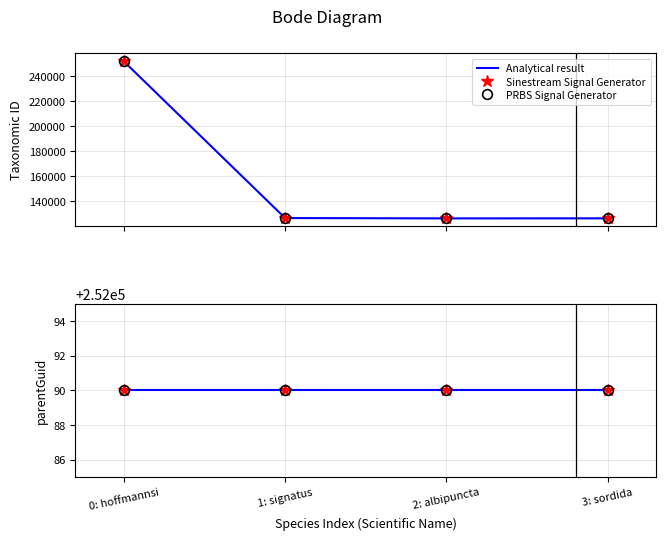

Is the value of Sinestream Signal Generator at 2: albipuncta greater than the value of parentGuid (Analytical) at 2: albipuncta?

No